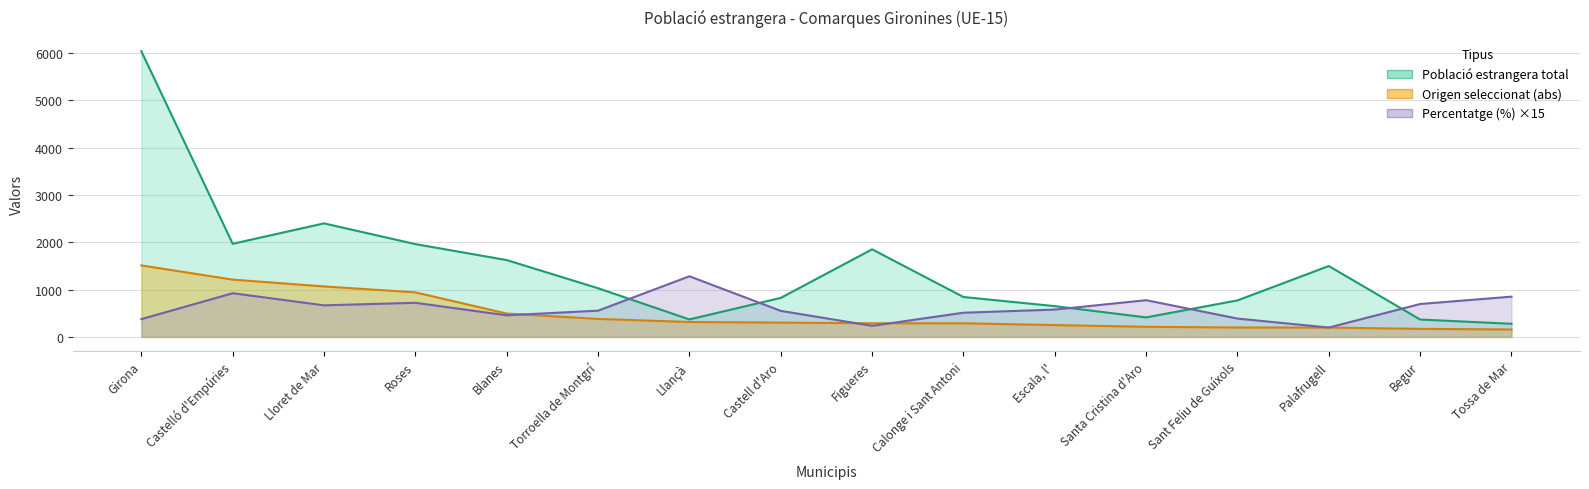

How many lines are shown in the chart?

3